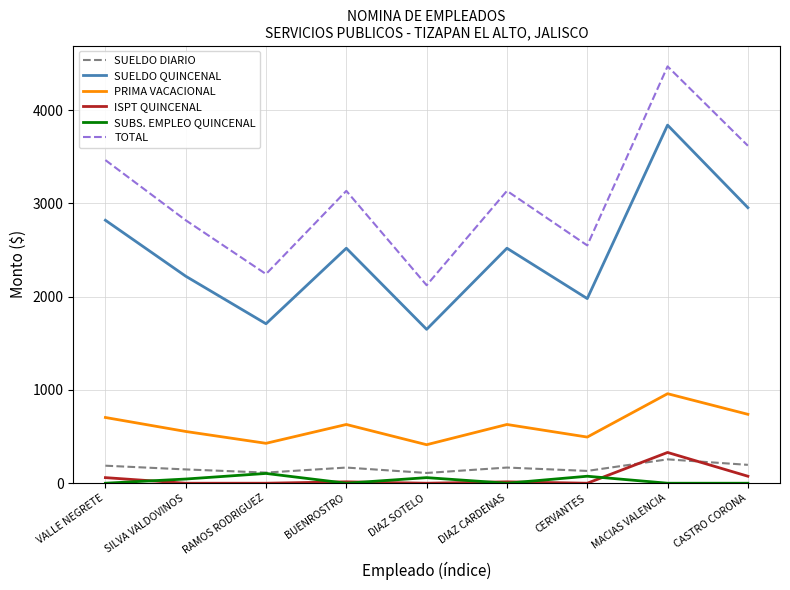

True or false: SUBS. EMPLEO QUINCENAL and SUELDO QUINCENAL intersect in this chart.

False